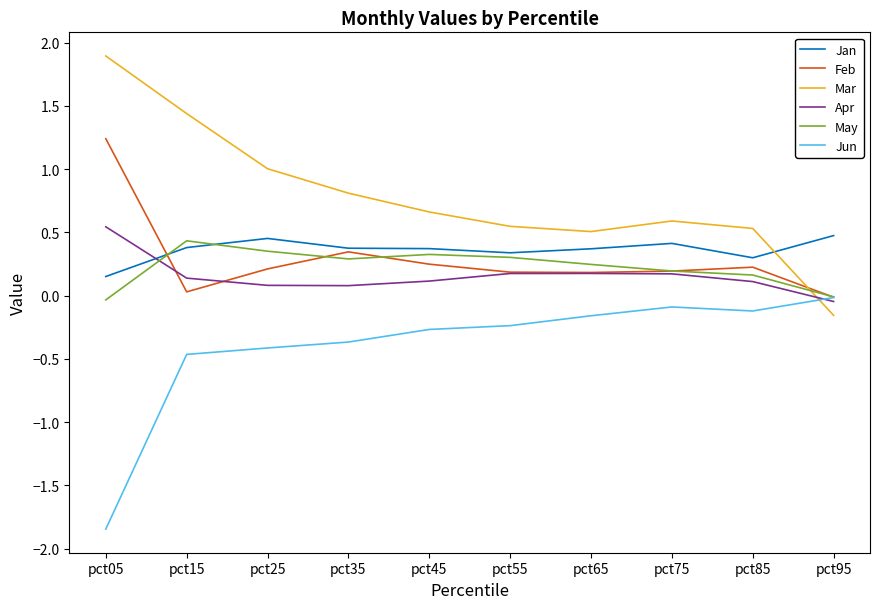

How many times do Mar and May cross each other?

1